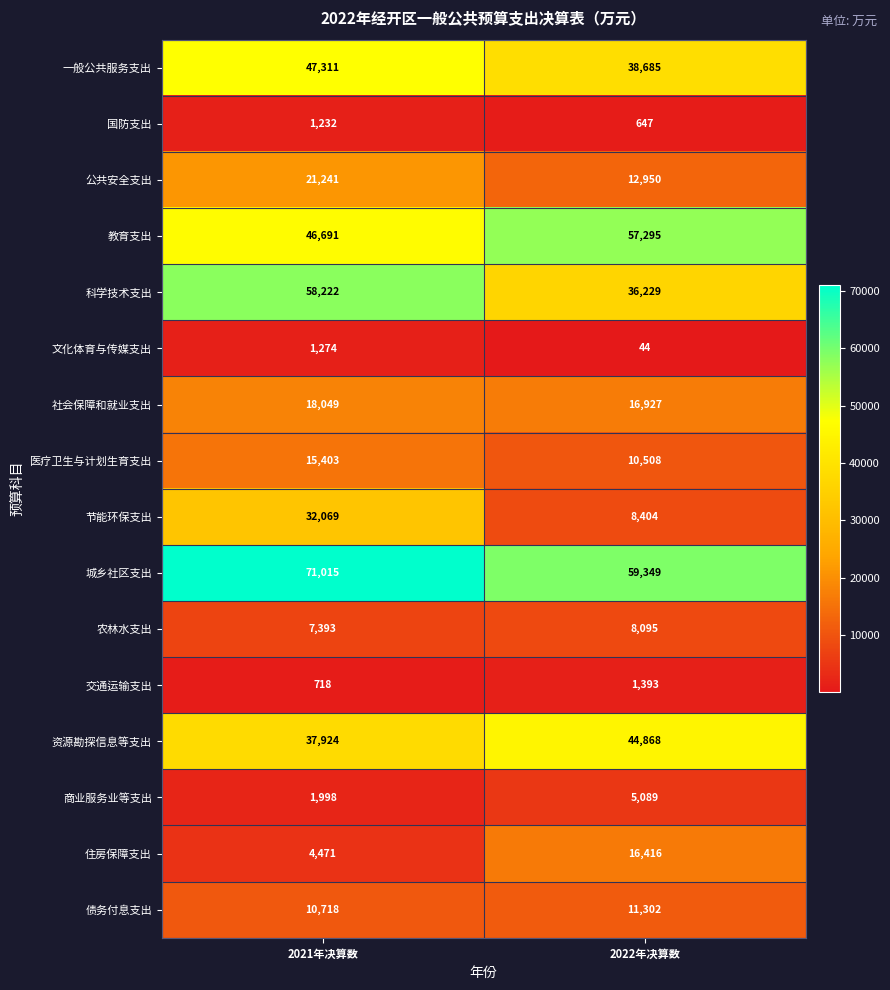

What value does the 医疗卫生与计划生育支出 series have at 2022年决算数, to the nearest 100?

10500